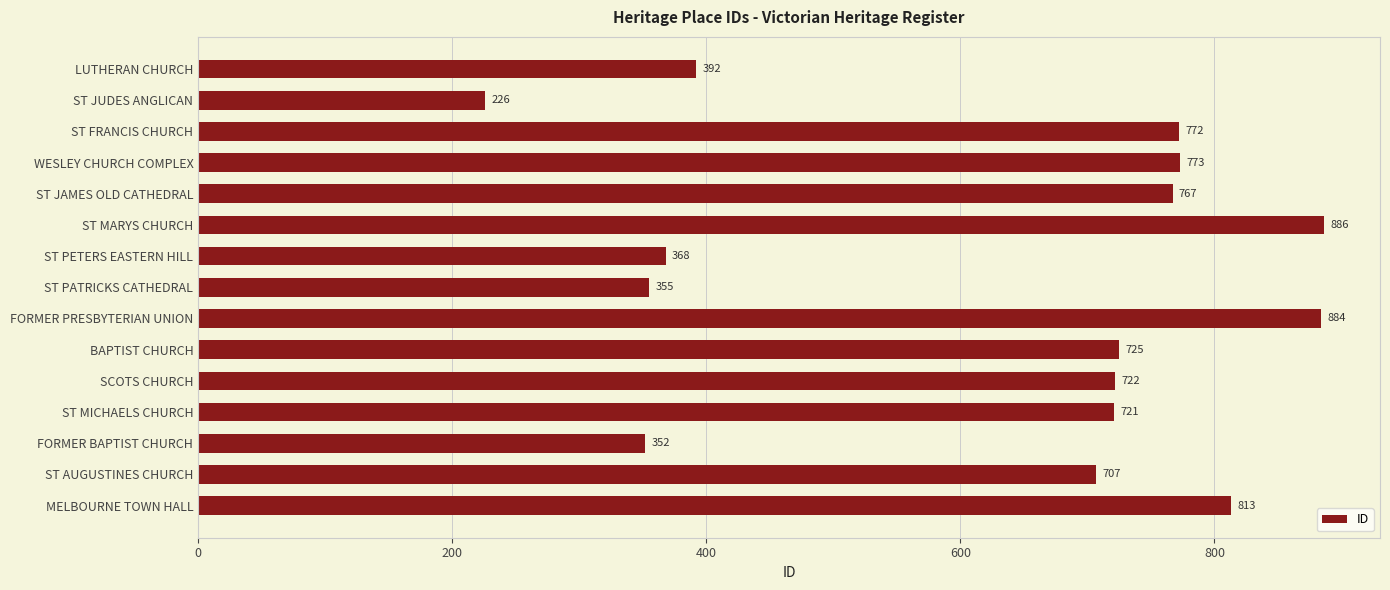

At which category does the chart reach its minimum across all series?

ST JUDES ANGLICAN